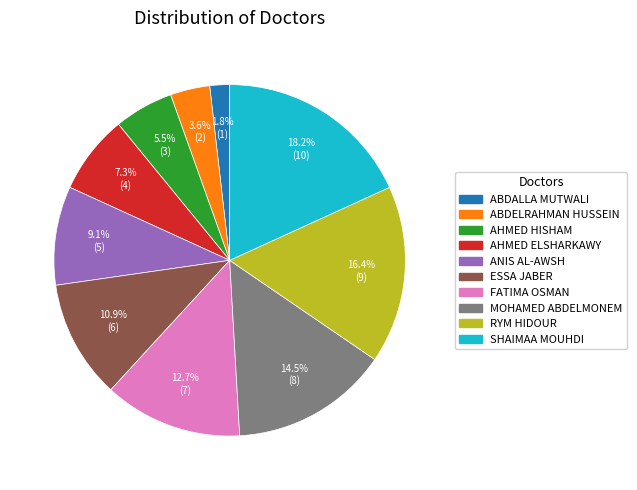

Combined, do RYM HIDOUR and ANIS AL-AWSH account for over 50%?

No